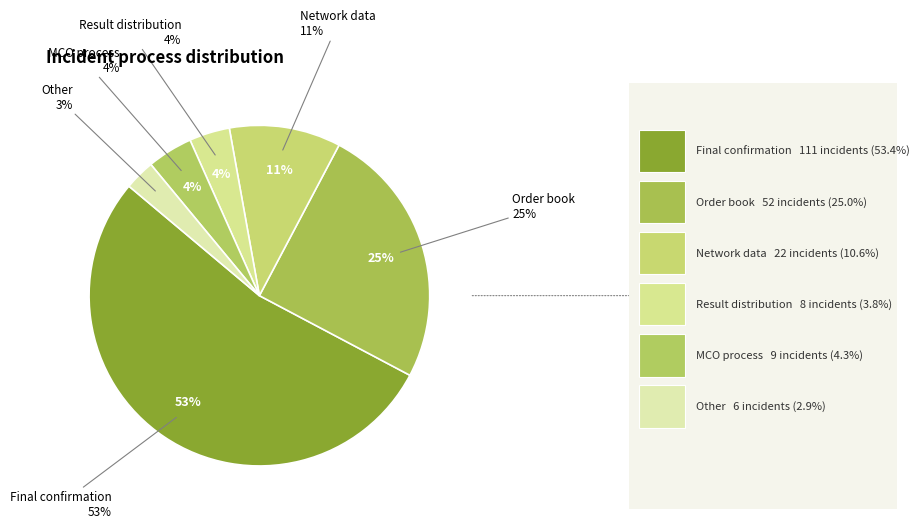

What is the majority slice?

Final confirmation